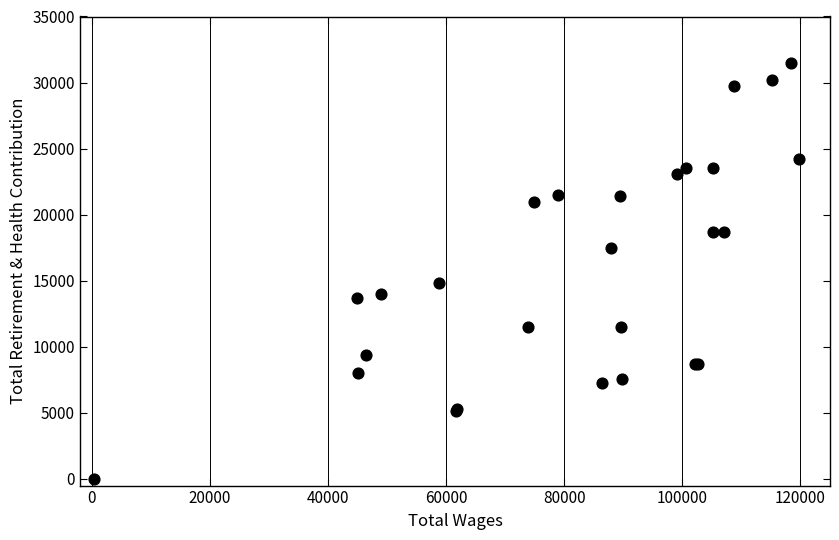

What Y value in the scatter plot is closest to 15744?

14827